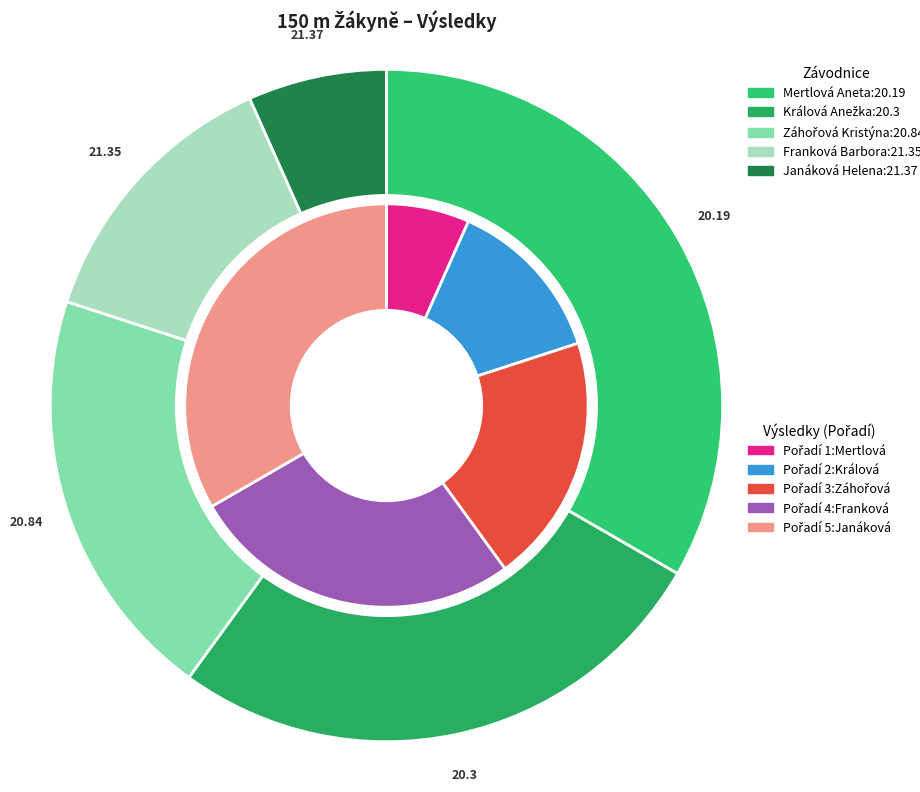

To the nearest percent, what is the average slice percentage?

20%